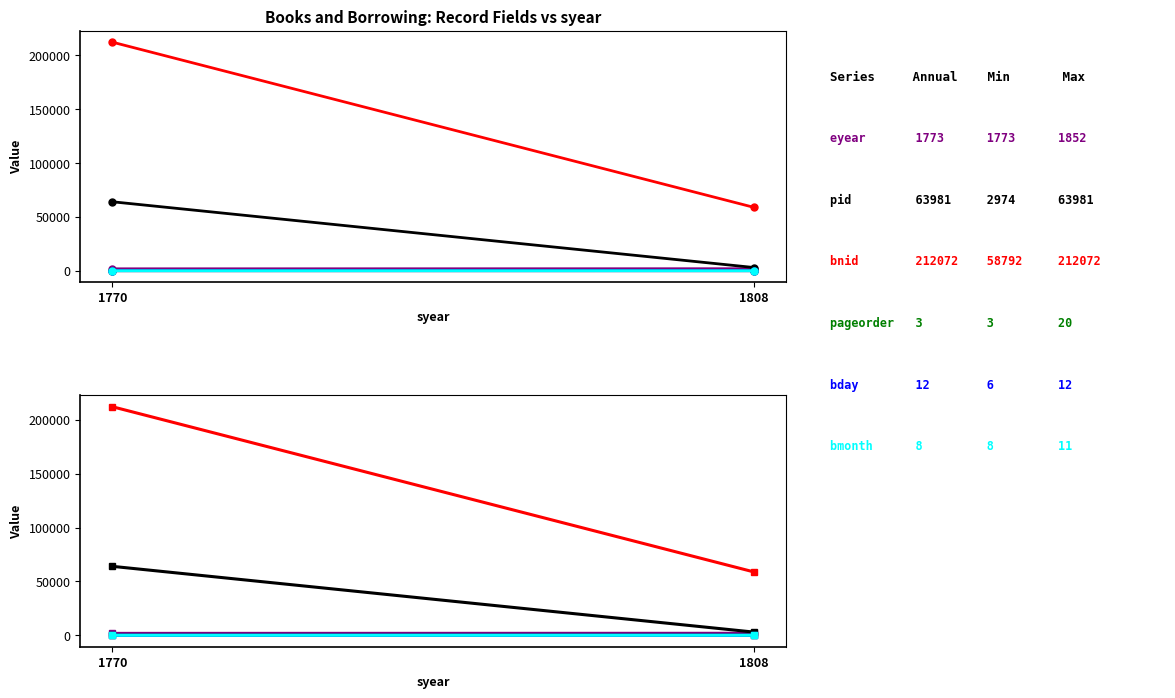

Reading left to right, list all the values displayed in this chart.

eyear: 1773	1852
pid: 63981	2974
bnid: 212072	58792
pageorder: 3	20
bday: 12	6
bmonth: 8	11